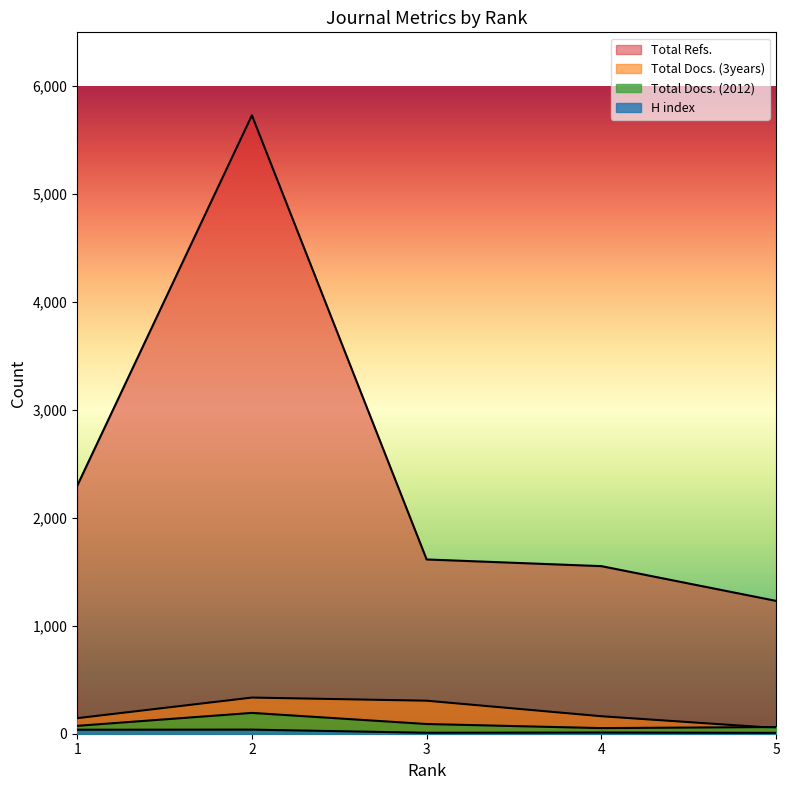

At which category does the chart reach its minimum across all series?

5